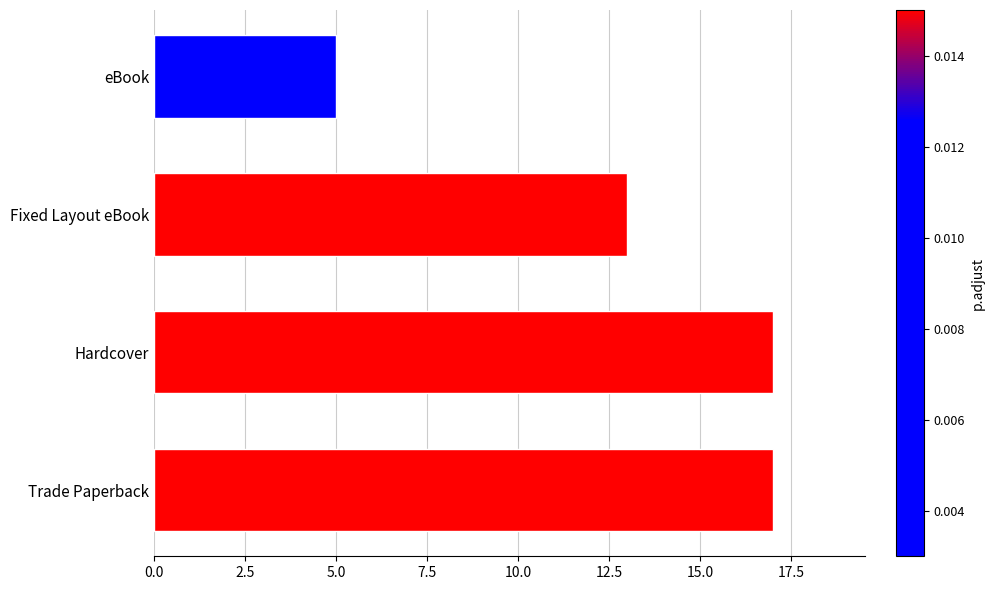

True or false: the data shows 5 at eBook.

True